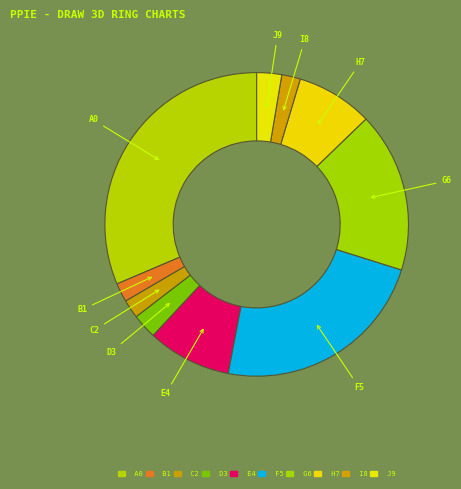

What is the ratio of the value at A0 to the value at C2?

15.8